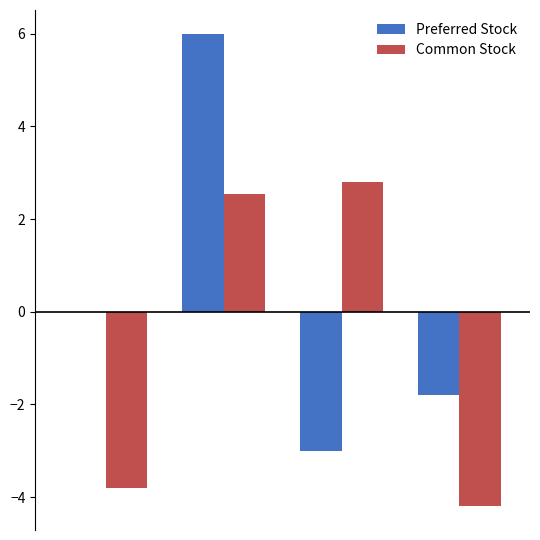

How many series are shown in this chart?

2